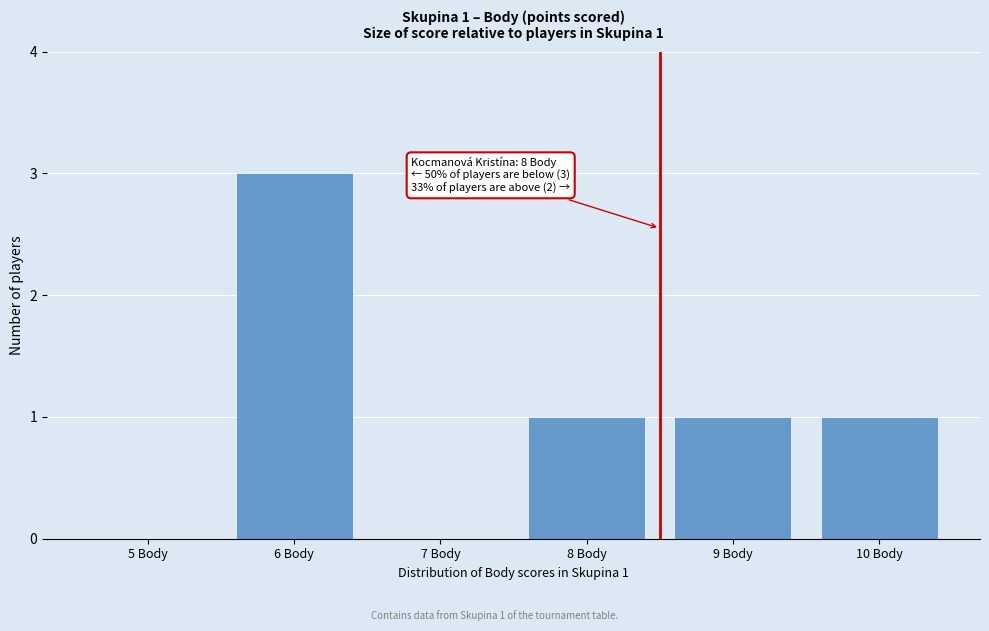

Reading right to left, transcribe all the data shown in this chart.

10 Body=1	9 Body=1	8 Body=1	7 Body=0	6 Body=3	5 Body=0